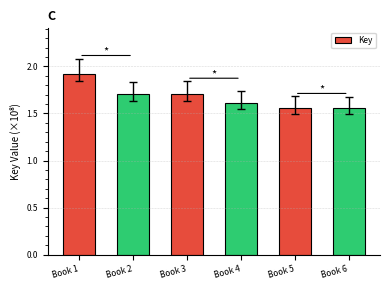

What is the value of the 2nd bar from the left?

1.7